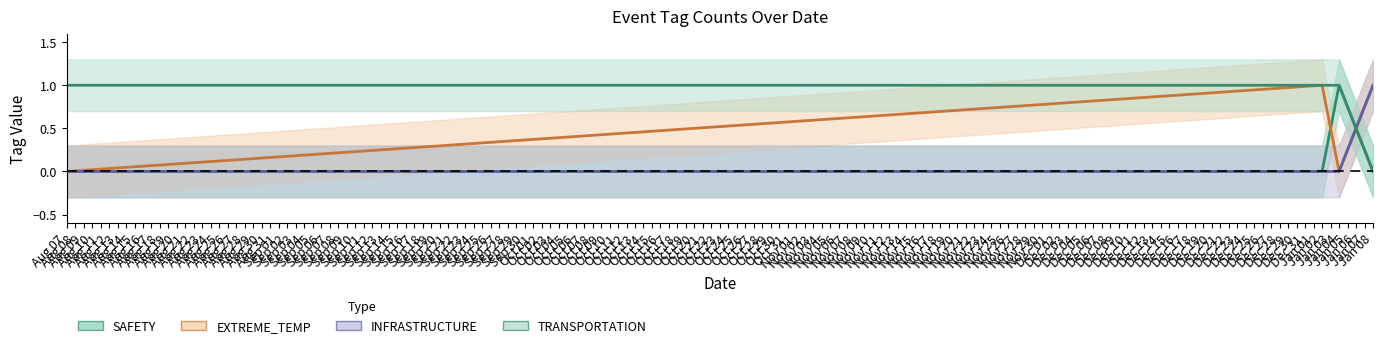

How many distinct data groups are displayed?

4